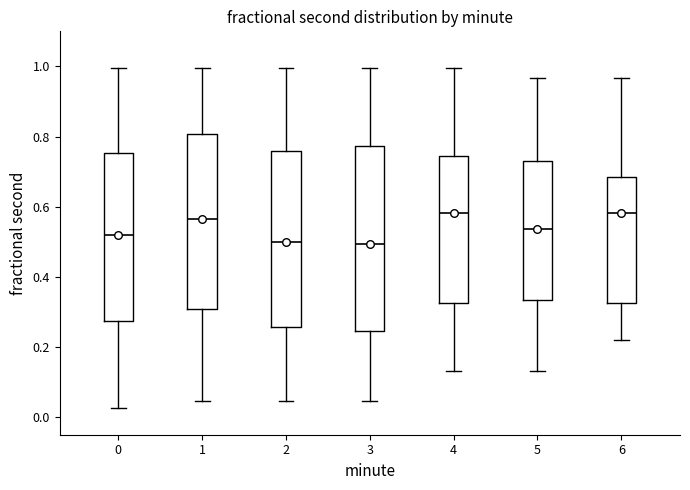

Reading left to right, transcribe this box plot: for each box, give where its median line is, the range the box spans, and where its two whiskers end, as read against the y-axis. The values are not printed on the chart, so give them approximately, as read against the axis.

0: median 0.52, box 0.28 to 0.76, whiskers 0.02 to 1.00
1: median 0.56, box 0.30 to 0.80, whiskers 0.04 to 1.00
2: median 0.50, box 0.26 to 0.76, whiskers 0.04 to 1.00
3: median 0.50, box 0.24 to 0.78, whiskers 0.04 to 1.00
4: median 0.58, box 0.32 to 0.74, whiskers 0.14 to 1.00
5: median 0.54, box 0.34 to 0.74, whiskers 0.14 to 0.96
6: median 0.58, box 0.32 to 0.68, whiskers 0.22 to 0.96